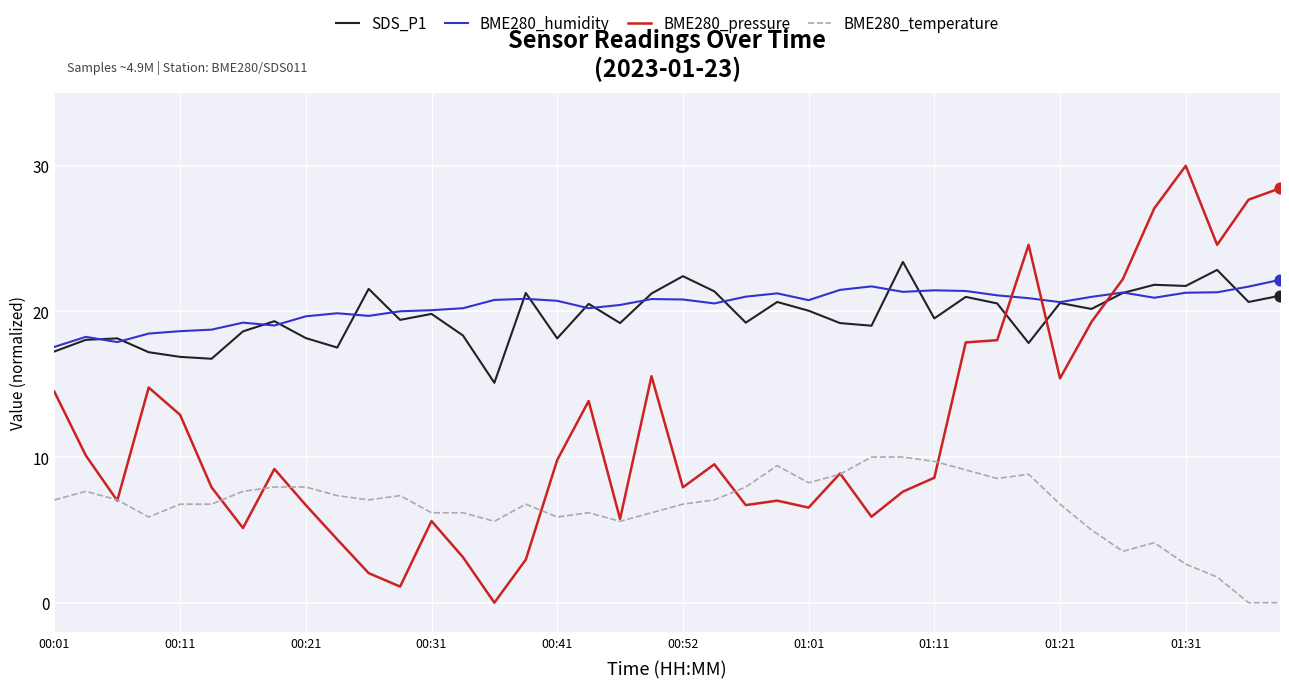

What is the greatest value displayed?

30.0